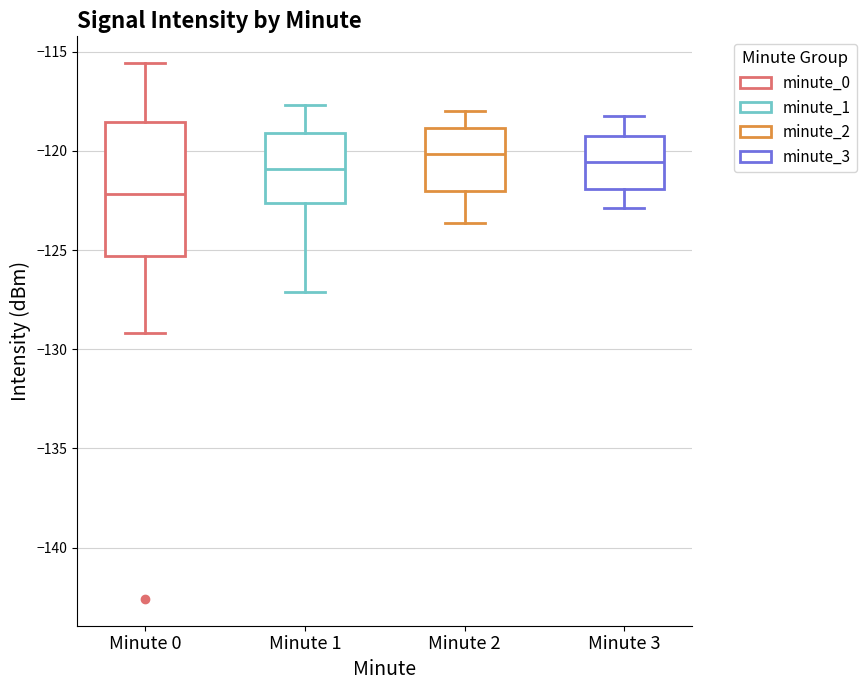

Comparing the boxes themselves (not the whiskers), which one is the tallest?

Minute 0